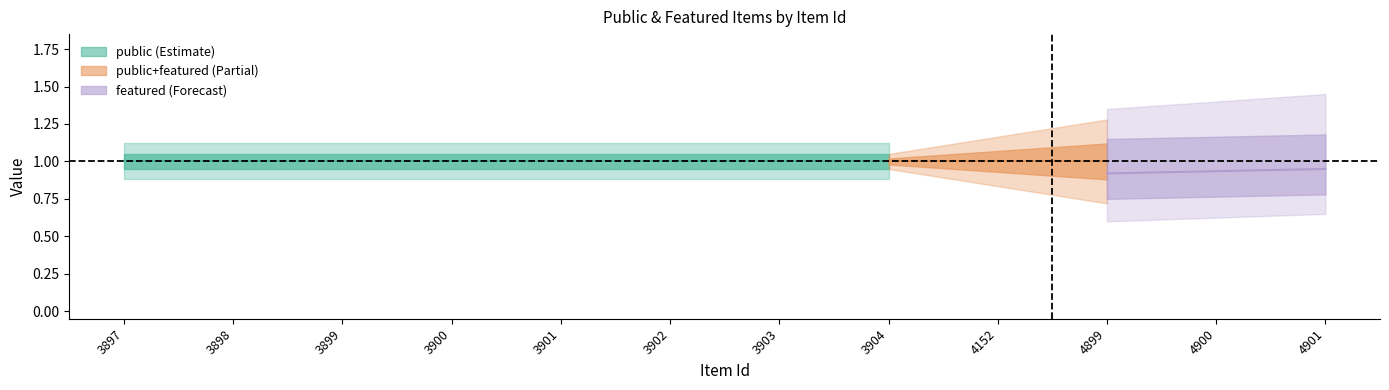

True or false: featured and public cross at least once.

False